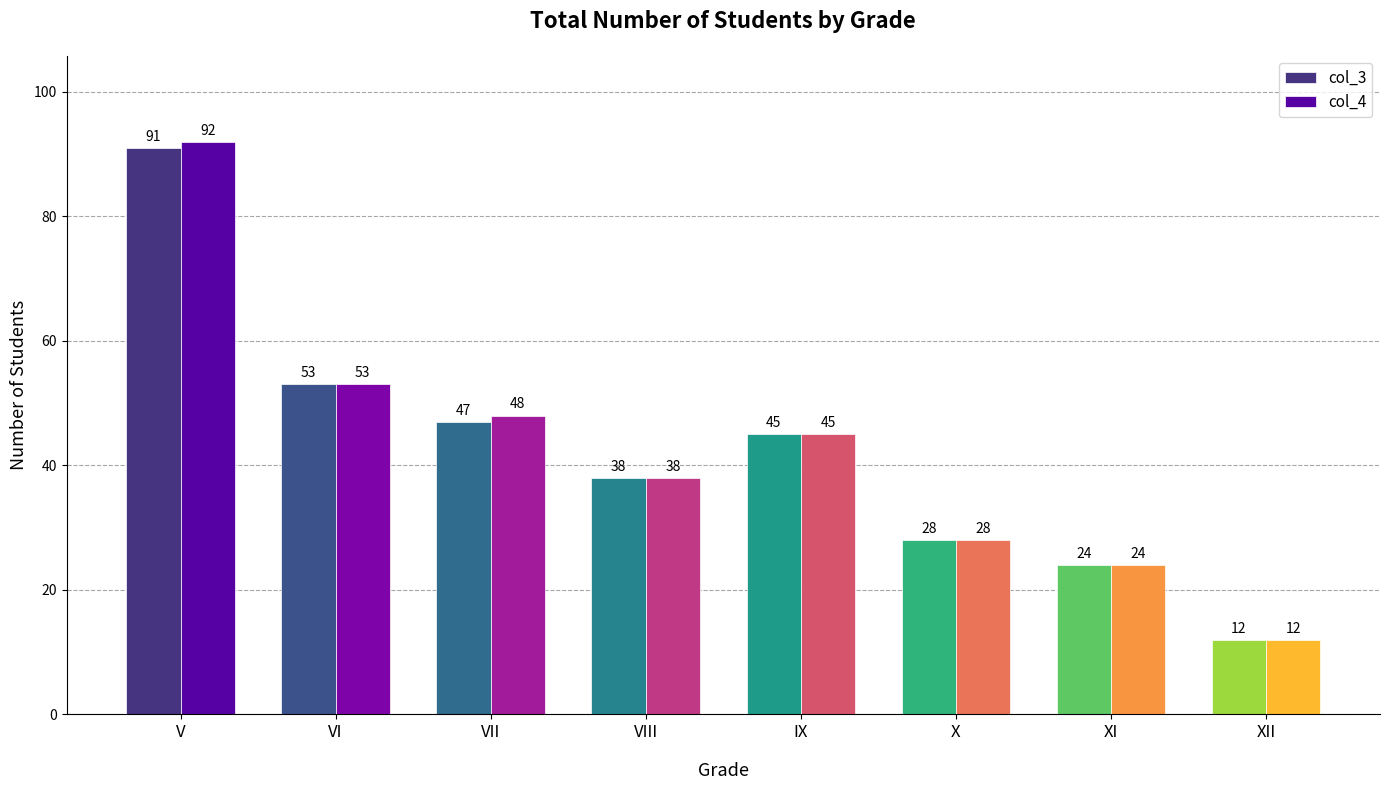

What is the total value across all series at VII?

95